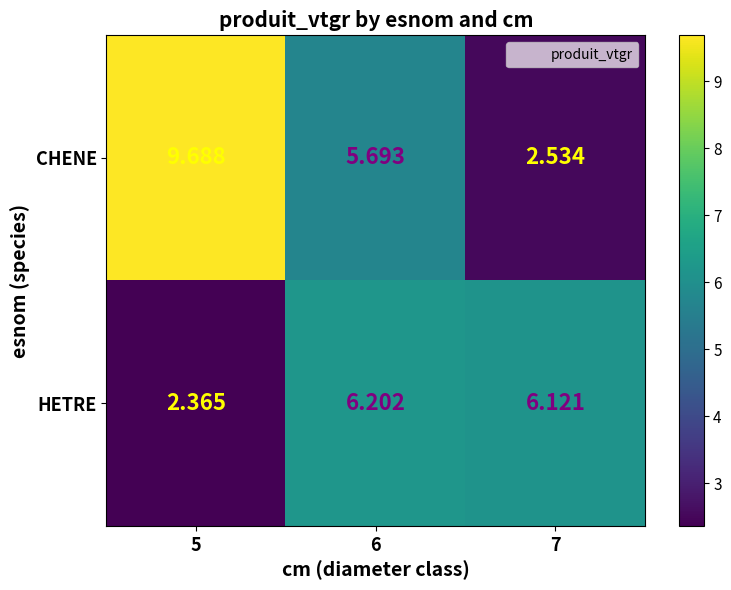

How many data points does each series have?

3